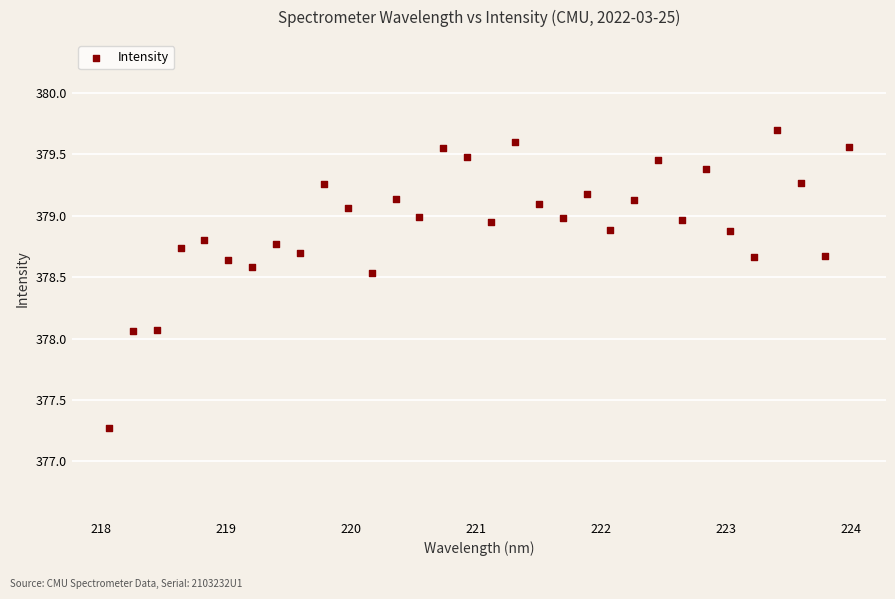

What is the range of Y values (max minus min)?

2.4